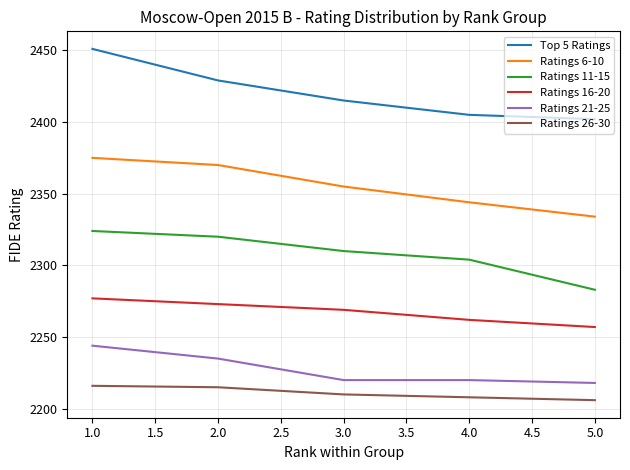

What is the difference between the highest and lowest values at 1.0?

235